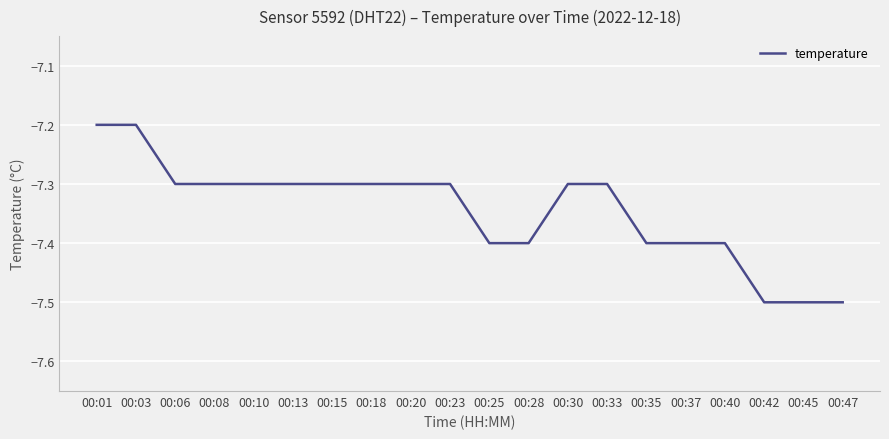

Reading left to right, what are all the values shown in this chart?

00:01=-7.2	00:03=-7.2	00:06=-7.3	00:08=-7.3	00:10=-7.3	00:13=-7.3	00:15=-7.3	00:18=-7.3	00:20=-7.3	00:23=-7.3	00:25=-7.4	00:28=-7.4	00:30=-7.3	00:33=-7.3	00:35=-7.4	00:37=-7.4	00:40=-7.4	00:42=-7.5	00:45=-7.5	00:47=-7.5